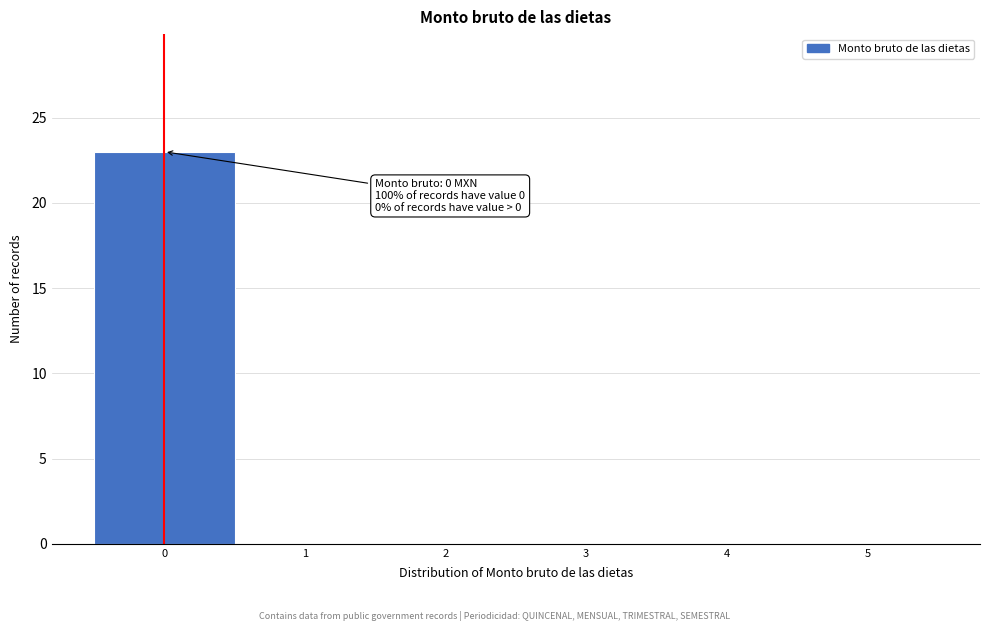

Over which range of the x-axis is the bar tallest?

-0.5 to 0.5